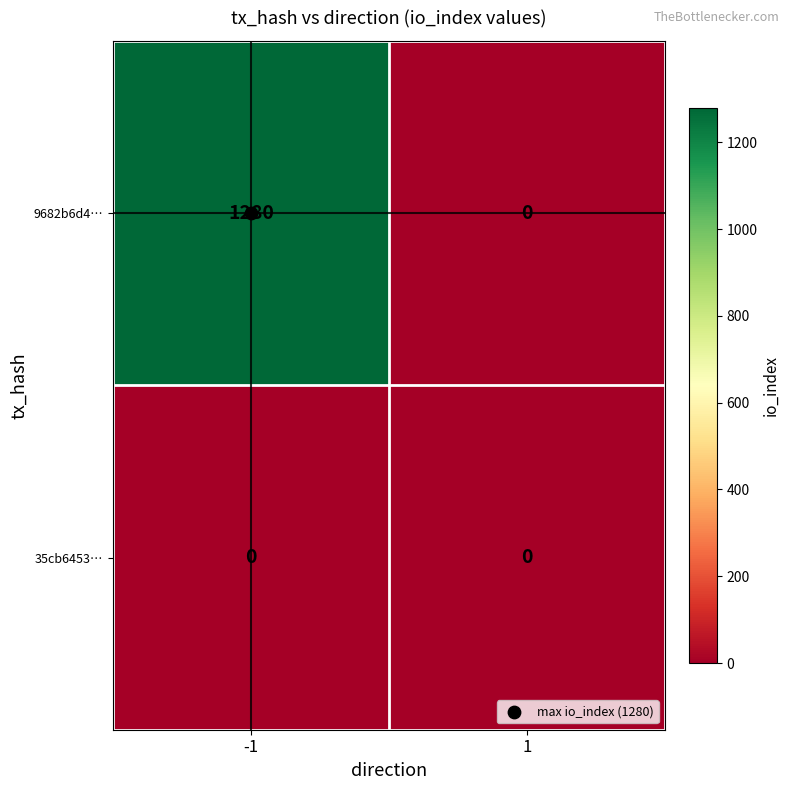

Which category has the highest value across all series?

-1